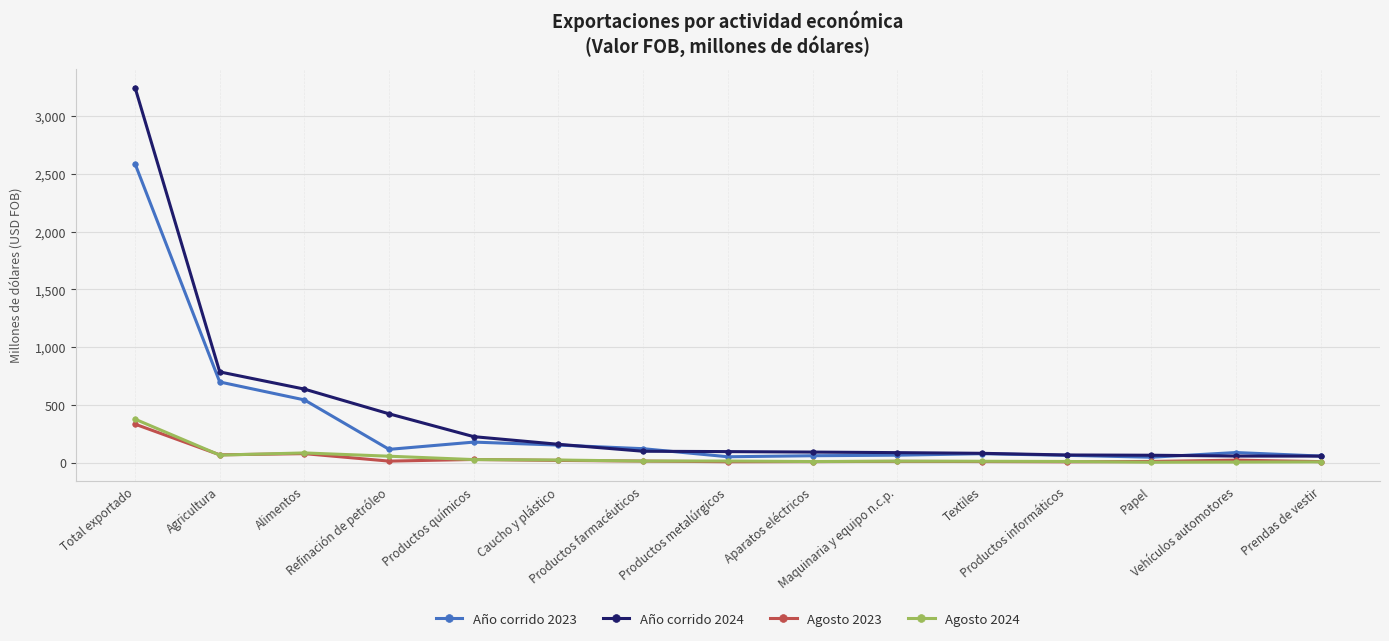

How many data points in Agosto 2023 are less than 12?

7